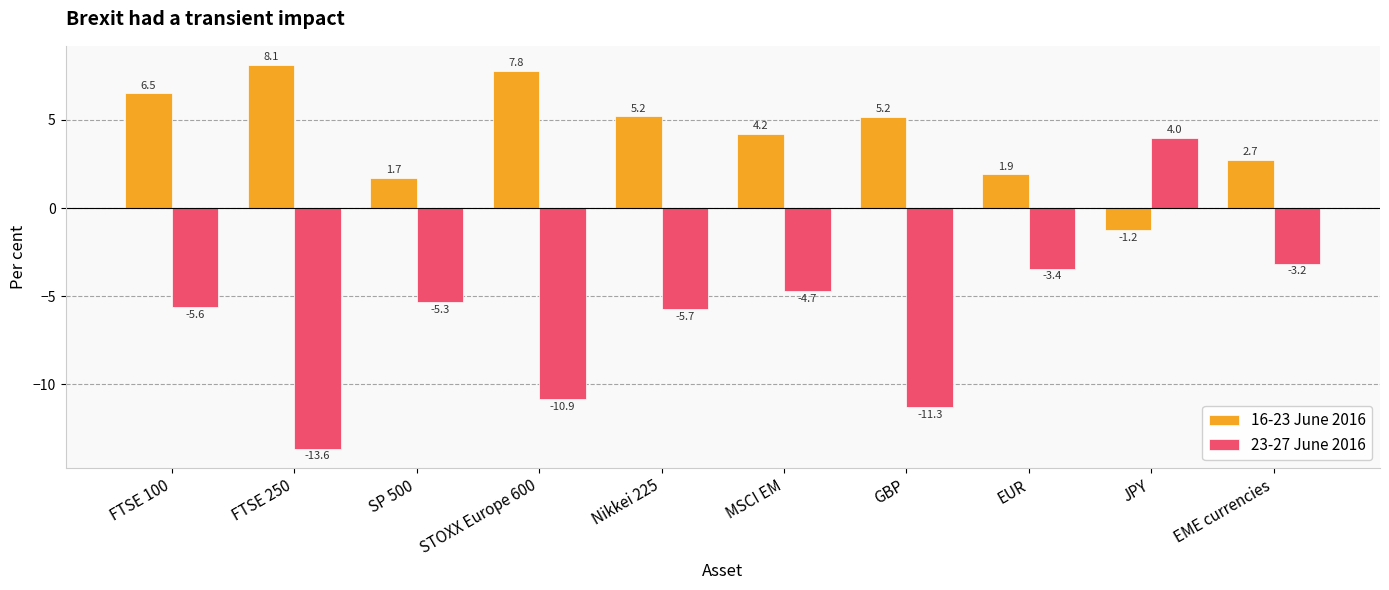

Is it true that 16-23 June 2016 equals 6.5 at FTSE 100?

True